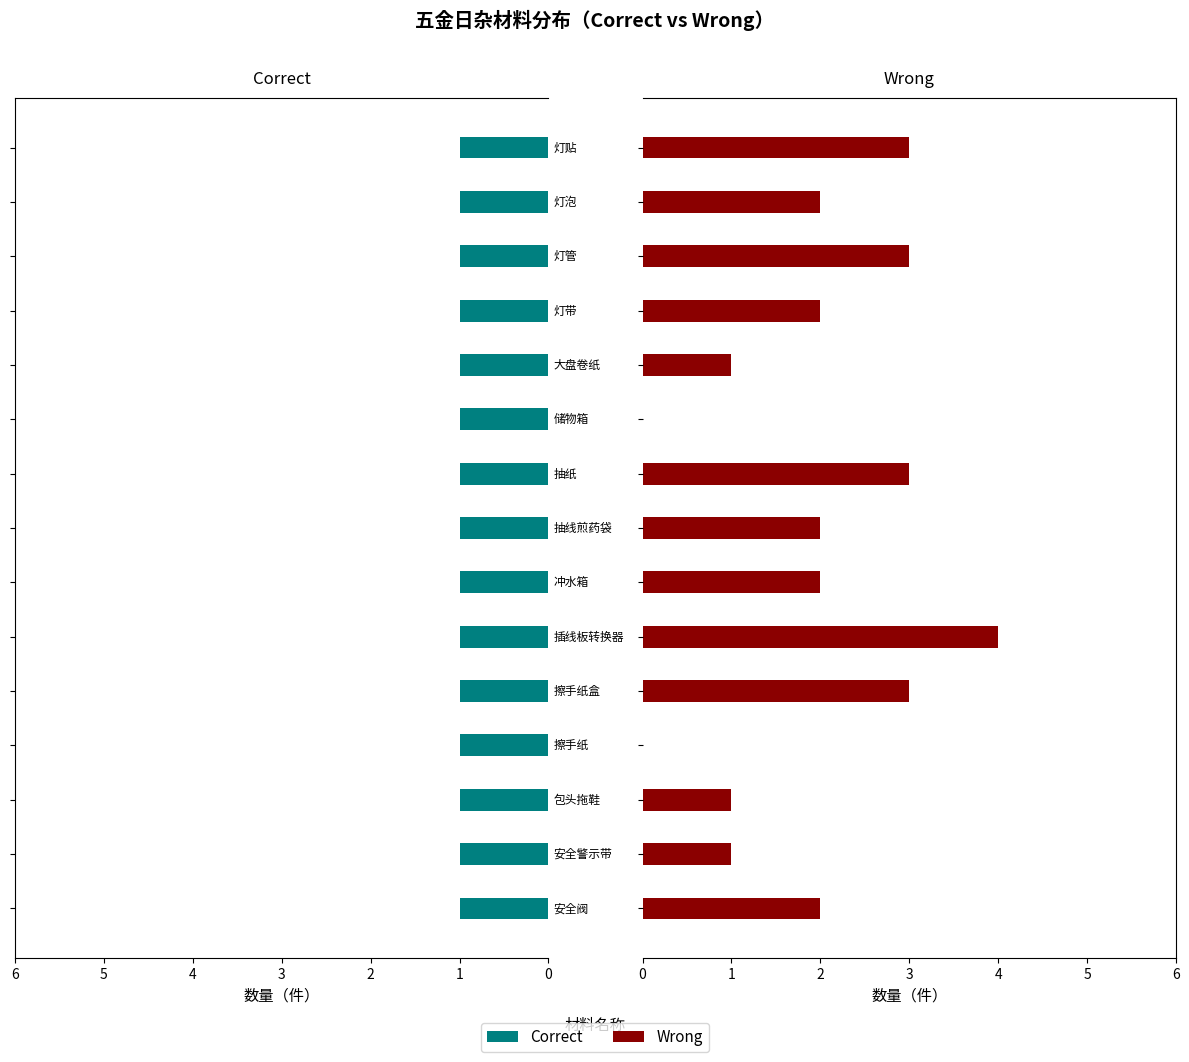

List the series in order of their overall mean, highest first.

Wrong, Correct